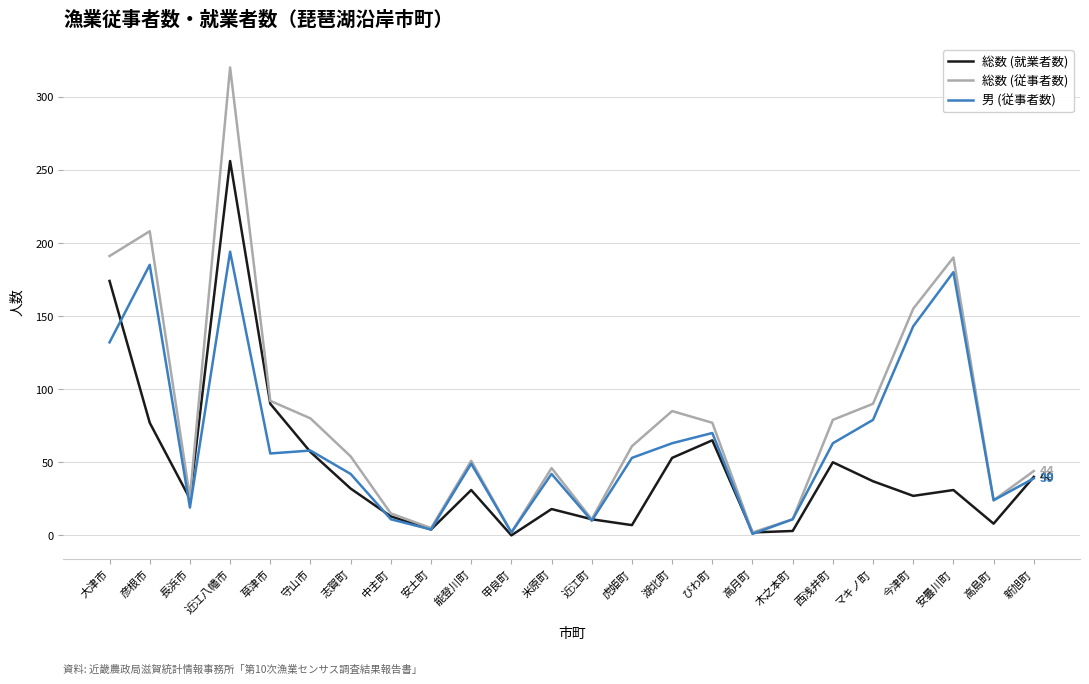

Which series has the largest total across all categories?

総数 (従事者数)